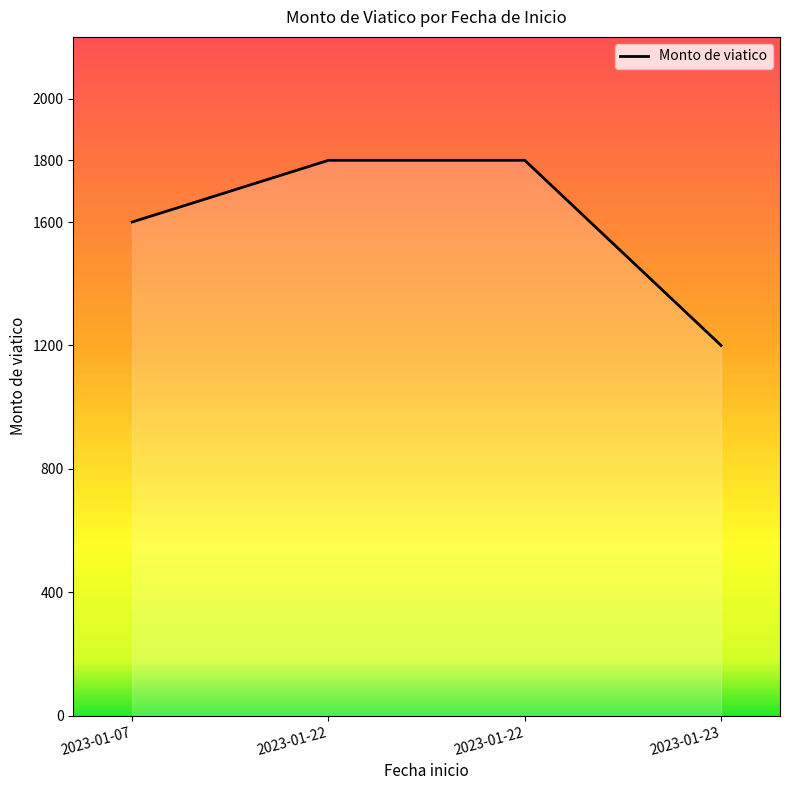

True or false: the data has more than 2 interior local peaks.

False